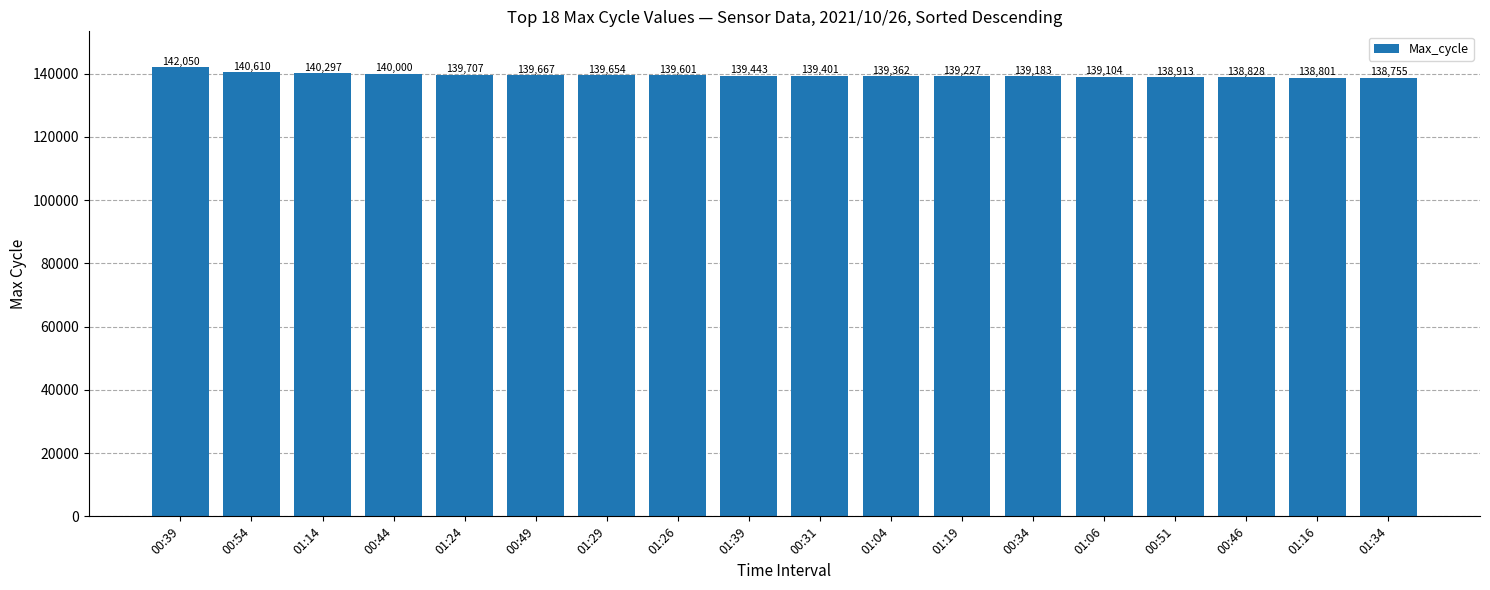

True or false: the data shows 63344 at 01:06.

False